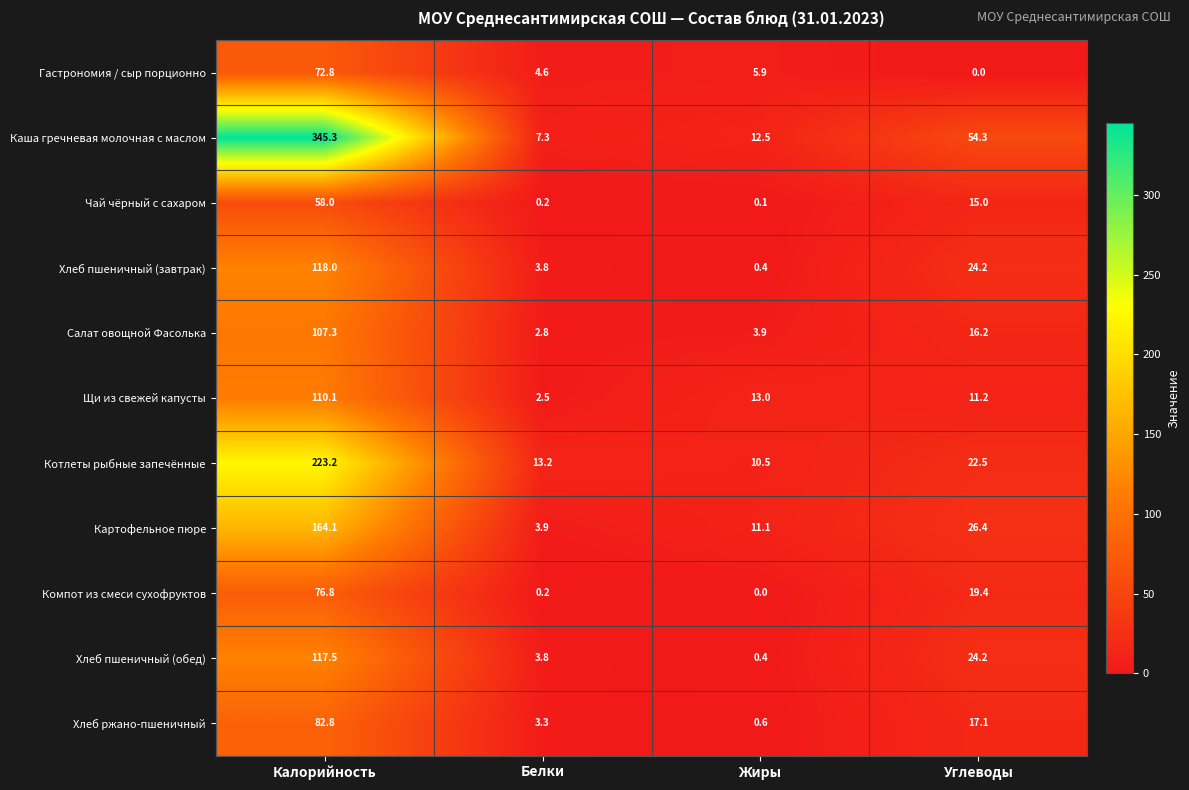

Is the value of Салат овощной Фасолька at Калорийность greater than the value of Щи из свежей капусты at Калорийность?

No